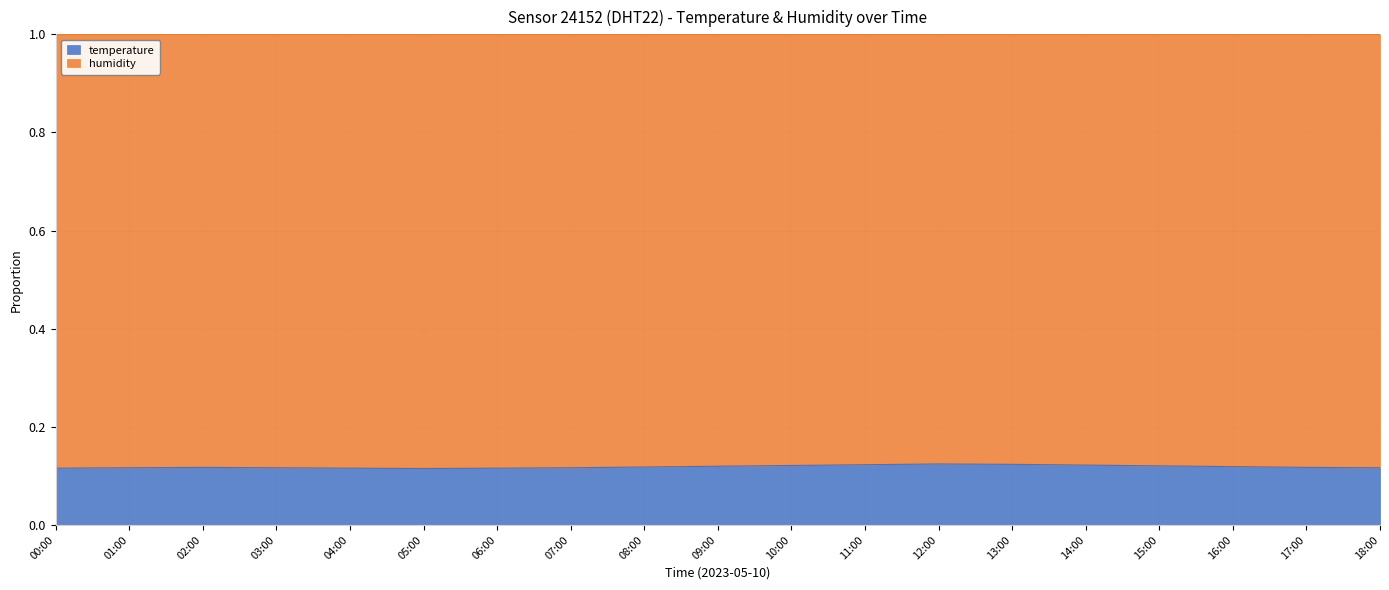

Reading left to right, extract all data points from this chart.

0.1	0.1	0.1	0.1	0.1	0.1	0.1	0.1	0.1	0.1	0.1	0.1	0.1	0.1	0.1	0.1	0.1	0.1	0.1